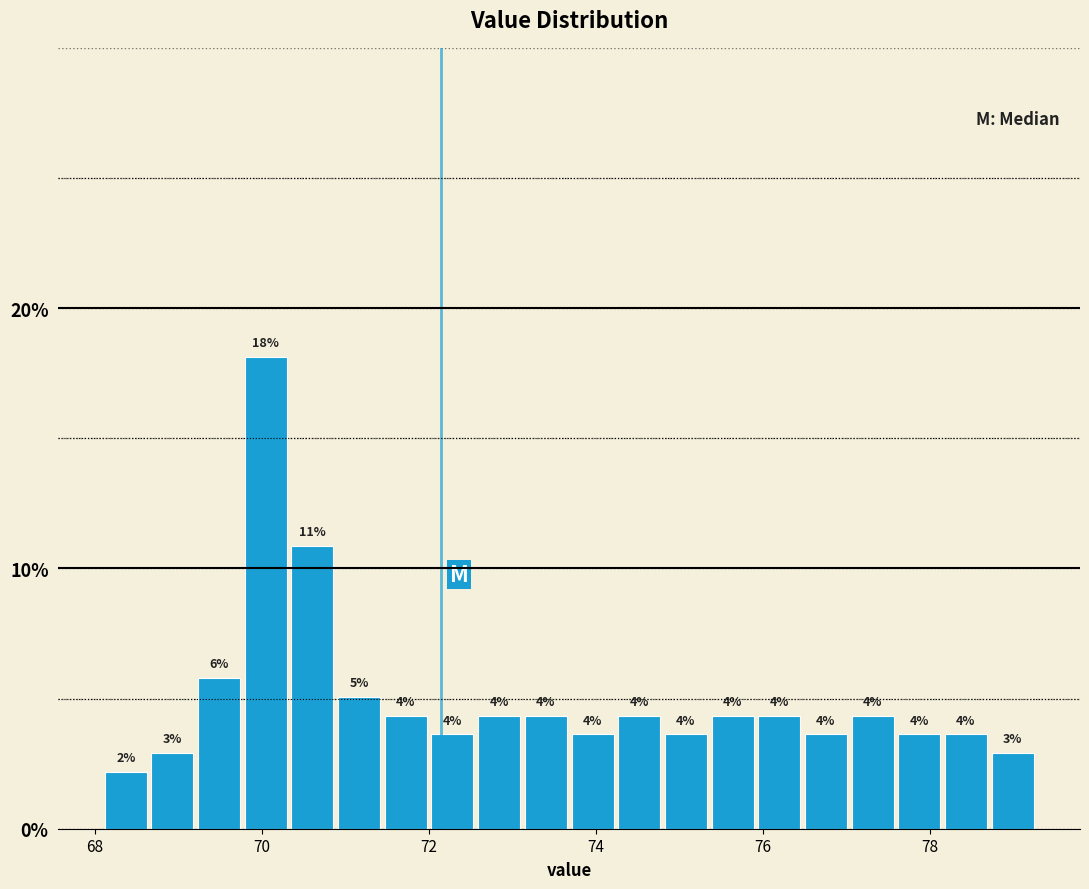

Read against the x-axis, roughly where is the centre of the tallest bar?

70.0